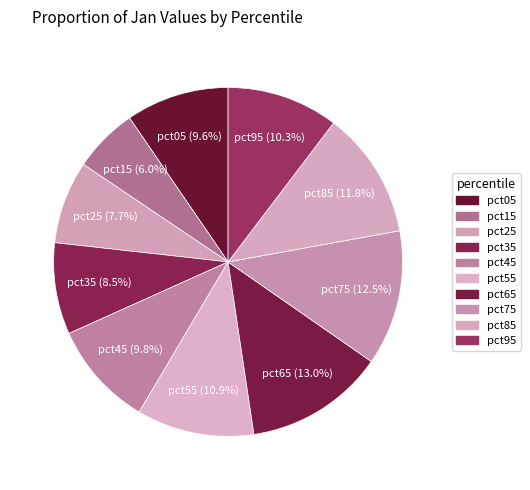

Count the number of slices in the pie.

10